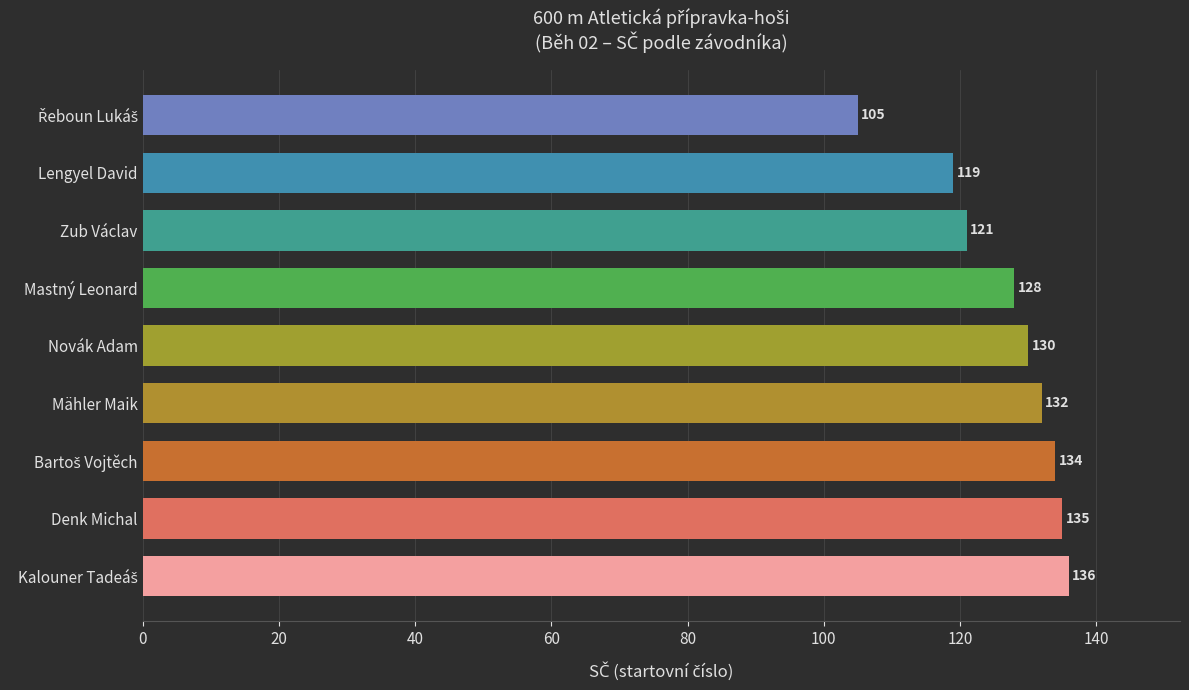

Read the value at Mähler Maik.

132